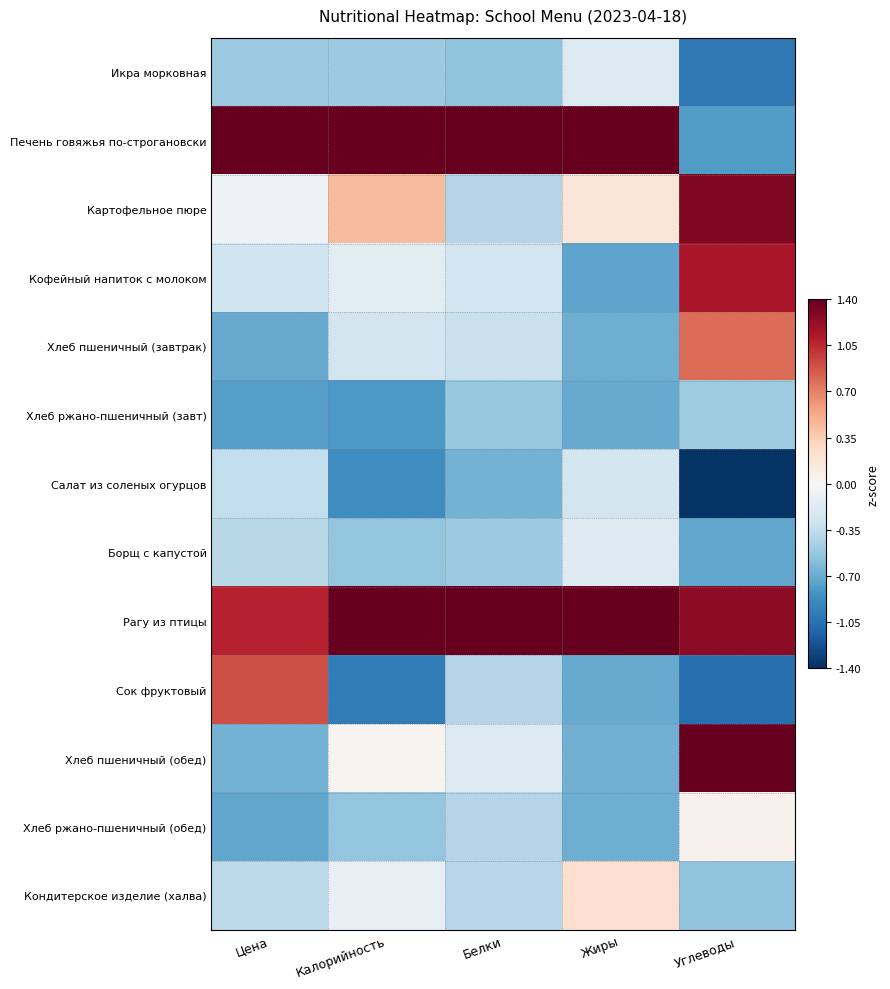

Reading left to right, list all the values displayed in this chart.

Икра морковная: Цена=-0.5	Калорийность=-0.5	Белки=-0.6	Жиры=-0.2	Углеводы=-1.0
Печень говяжья по-строгановски: Цена=1.4	Калорийность=1.4	Белки=1.4	Жиры=1.4	Углеводы=-0.8
Картофельное пюре: Цена=-0.1	Калорийность=0.4	Белки=-0.4	Жиры=0.2	Углеводы=1.3
Кофейный напиток с молоком: Цена=-0.3	Калорийность=-0.1	Белки=-0.3	Жиры=-0.7	Углеводы=1.1
Хлеб пшеничный (завтрак): Цена=-0.7	Калорийность=-0.3	Белки=-0.3	Жиры=-0.7	Углеводы=0.8
Хлеб ржано-пшеничный (завт): Цена=-0.8	Калорийность=-0.8	Белки=-0.5	Жиры=-0.7	Углеводы=-0.5
Салат из соленых огурцов: Цена=-0.3	Калорийность=-0.9	Белки=-0.7	Жиры=-0.3	Углеводы=-1.4
Борщ с капустой: Цена=-0.4	Калорийность=-0.5	Белки=-0.5	Жиры=-0.2	Углеводы=-0.7
Рагу из птицы: Цена=1.1	Калорийность=1.4	Белки=1.4	Жиры=1.4	Углеводы=1.3
Сок фруктовый: Цена=0.9	Калорийность=-1.0	Белки=-0.4	Жиры=-0.7	Углеводы=-1.1
Хлеб пшеничный (обед): Цена=-0.7	Калорийность=0.0	Белки=-0.2	Жиры=-0.7	Углеводы=1.4
Хлеб ржано-пшеничный (обед): Цена=-0.7	Калорийность=-0.6	Белки=-0.4	Жиры=-0.7	Углеводы=0.1
Кондитерское изделие (халва): Цена=-0.4	Калорийность=-0.1	Белки=-0.4	Жиры=0.2	Углеводы=-0.6